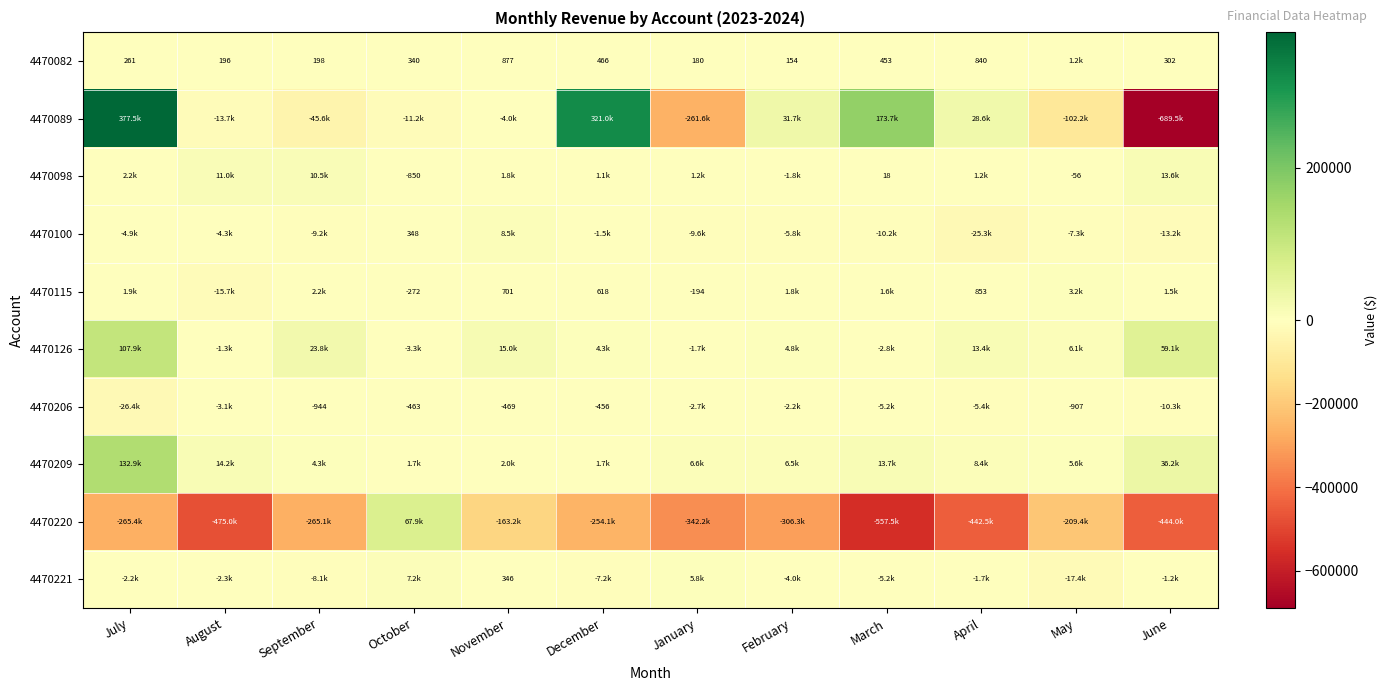

What is the difference between the maximum and second lowest values in the 4470098 series?

14430.9